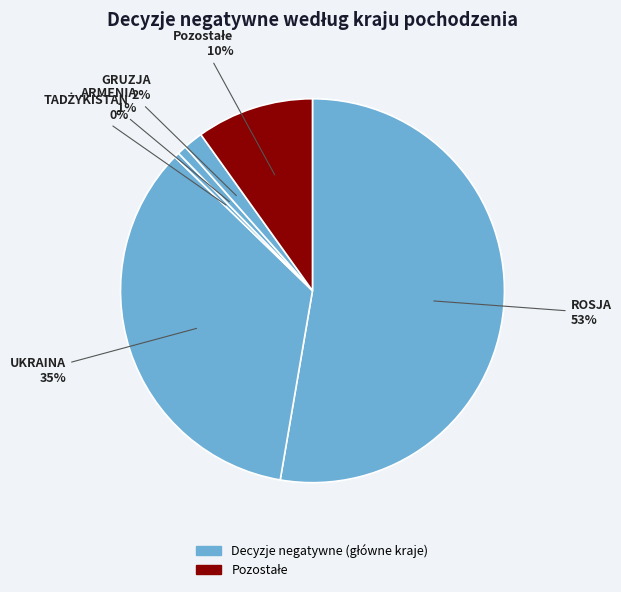

How many segments does this pie chart have?

6